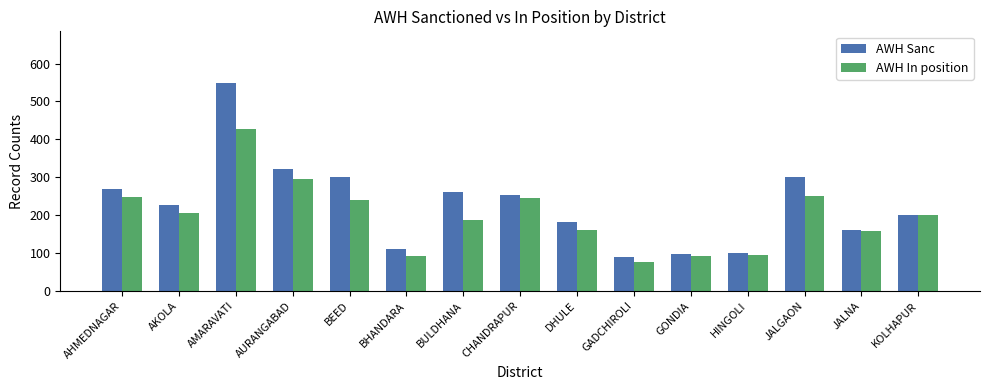

What is the label of the 9th bar from the right?

BULDHANA